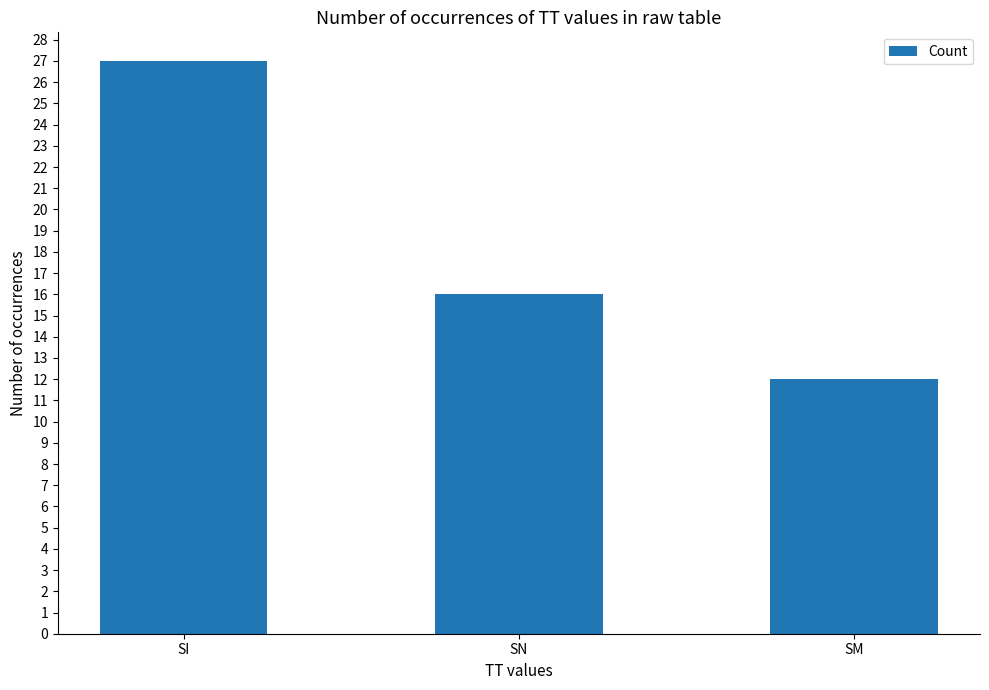

What is the difference between the maximum and minimum values?

15